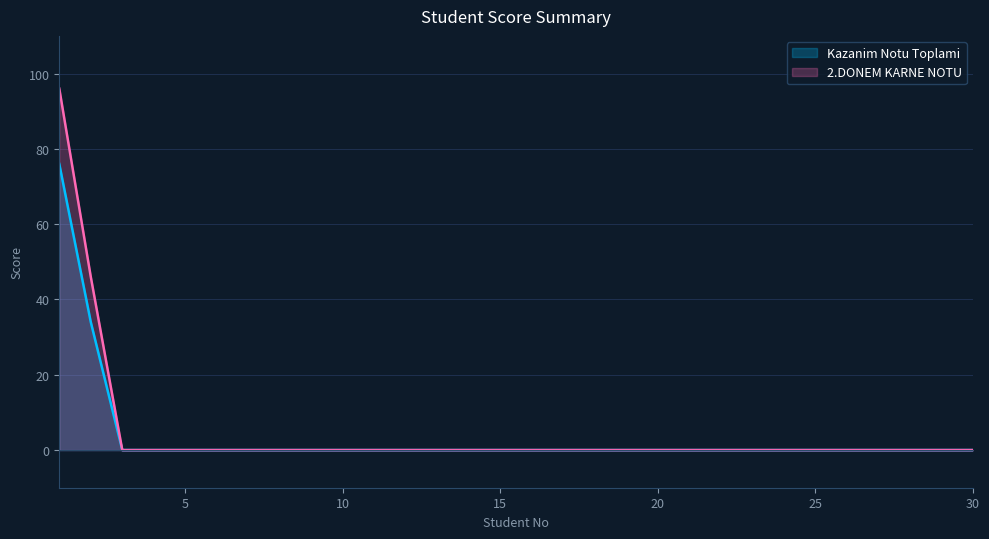

True or false: 2.DONEM KARNE NOTU and Kazanim Notu Toplami intersect in this chart.

False